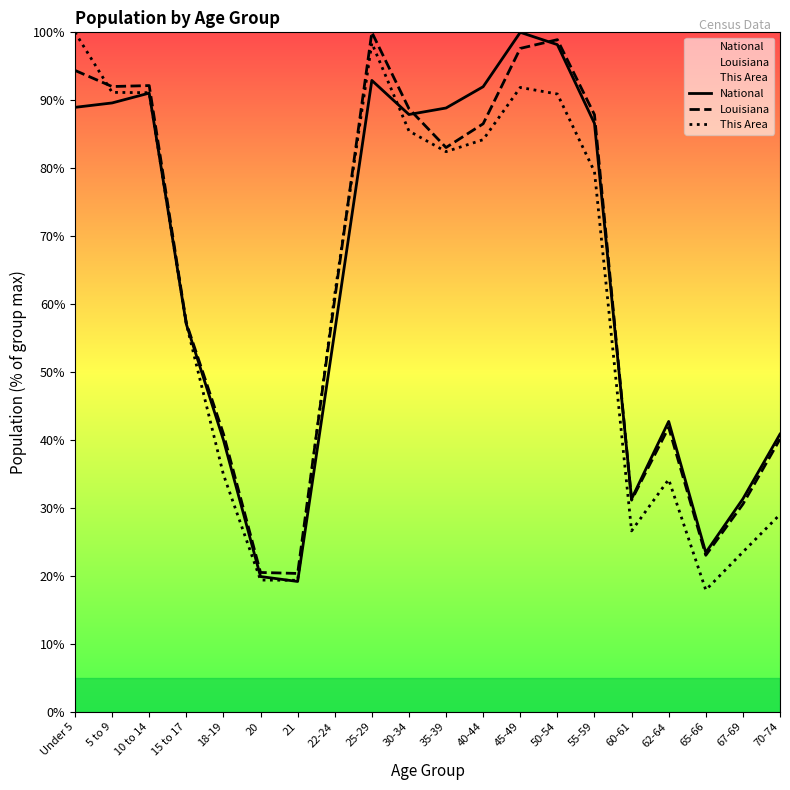

What is the highest value of the National series?

100.0